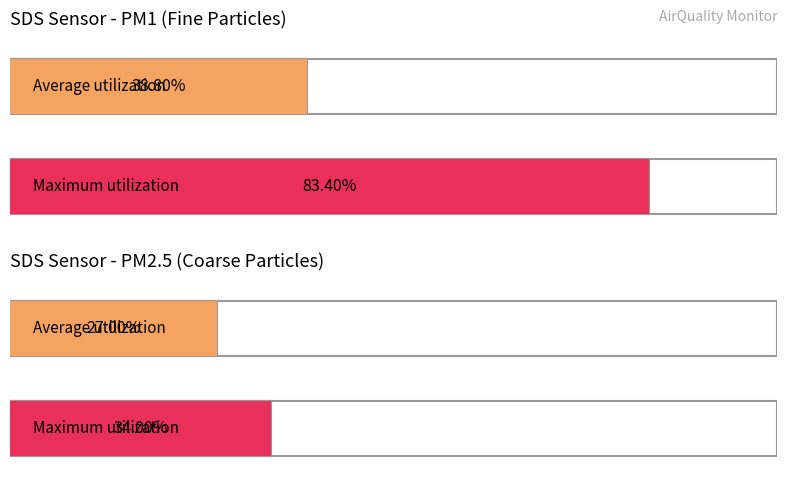

Are the bars grouped side by side (vs. stacked)?

Yes